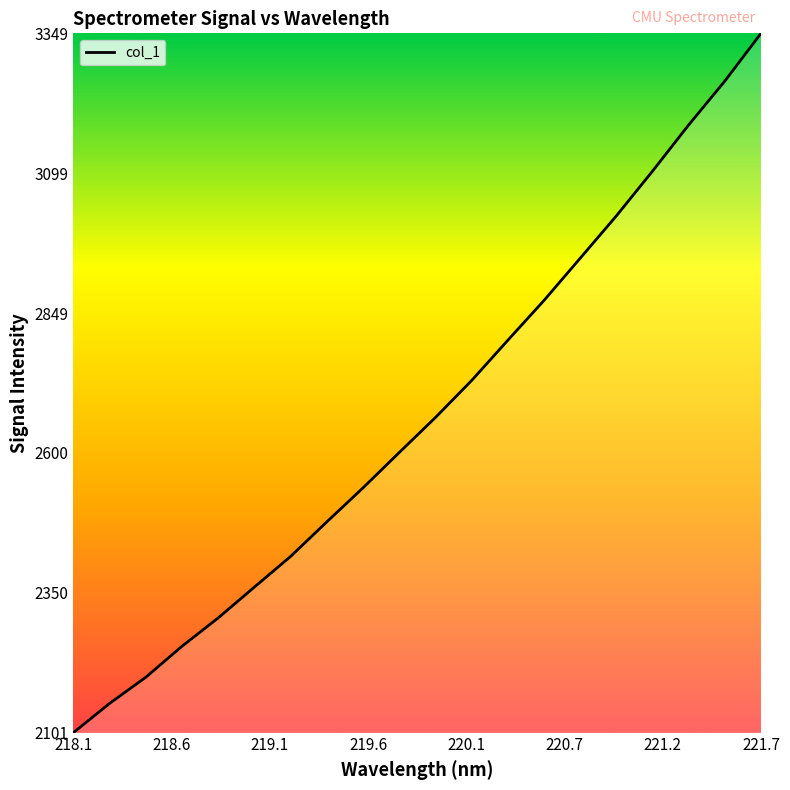

How many lines are shown in the chart?

1